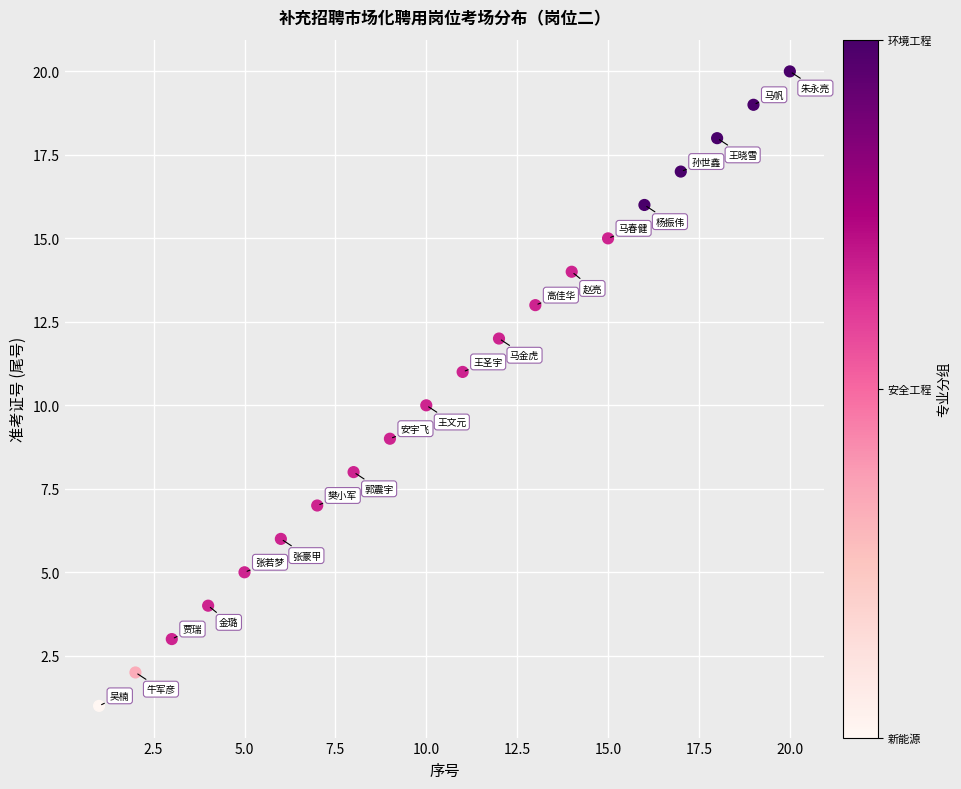

What is the range of X values (max minus min)?

19